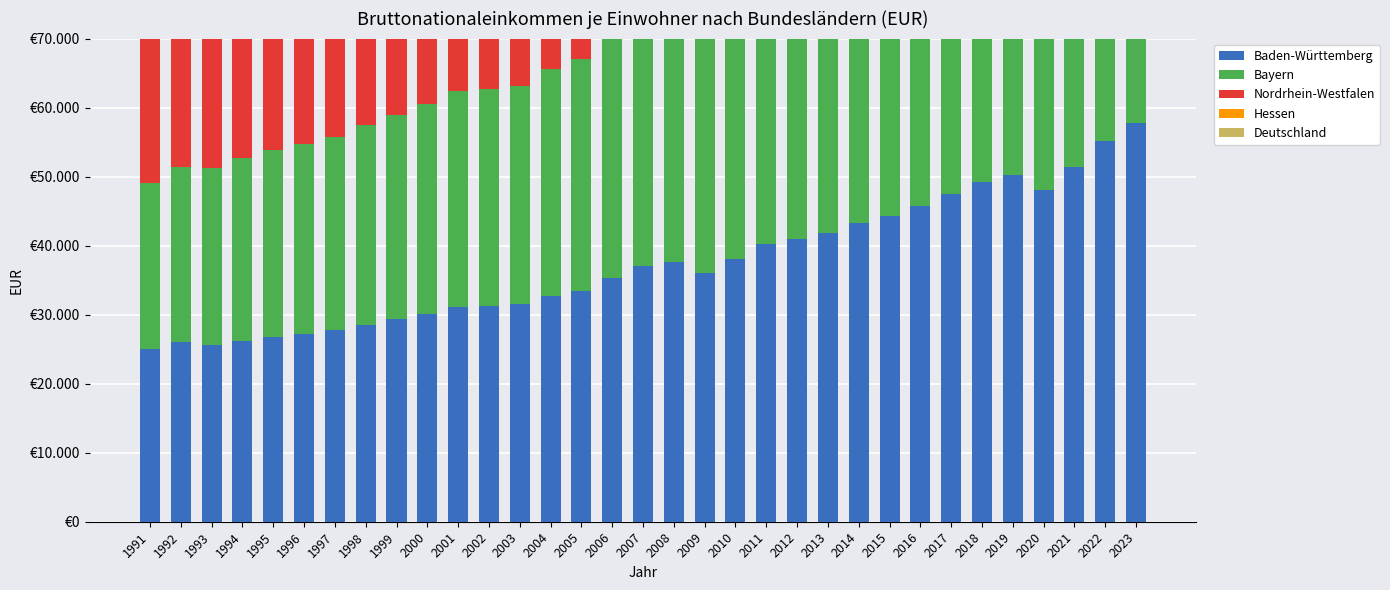

Between 2015 and 1998, which is larger?

2015